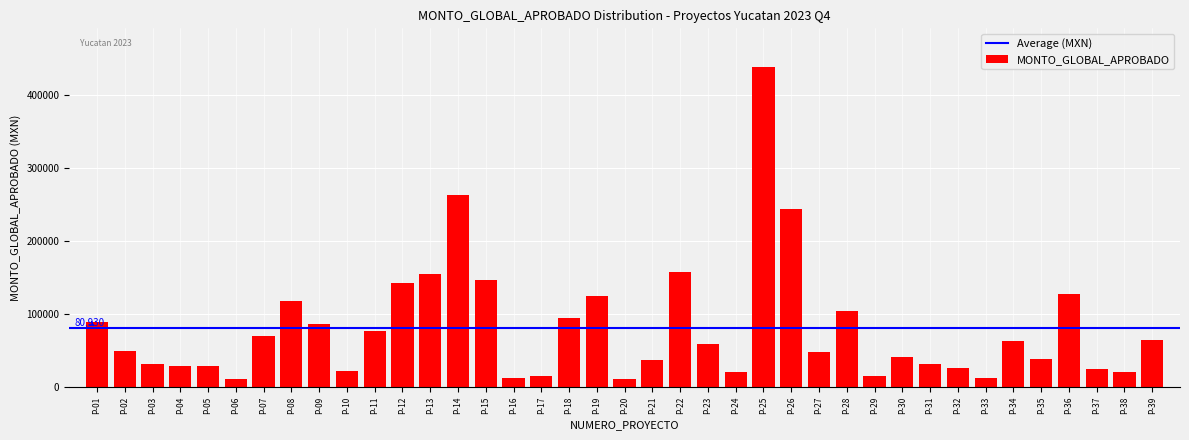

What is the value of the 27th bar from the left?

48138.8